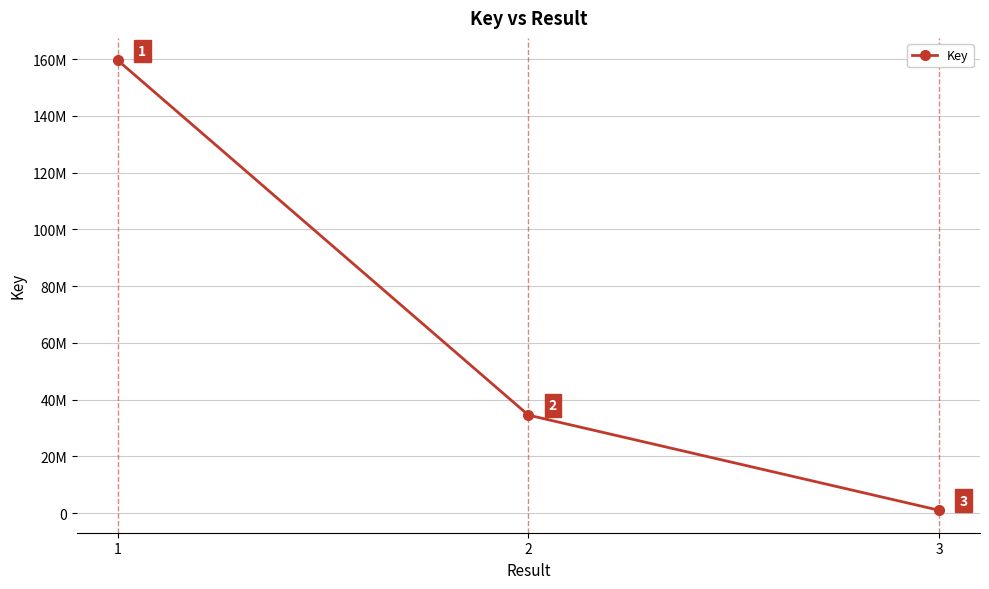

Does the chart have visible grid lines?

Yes